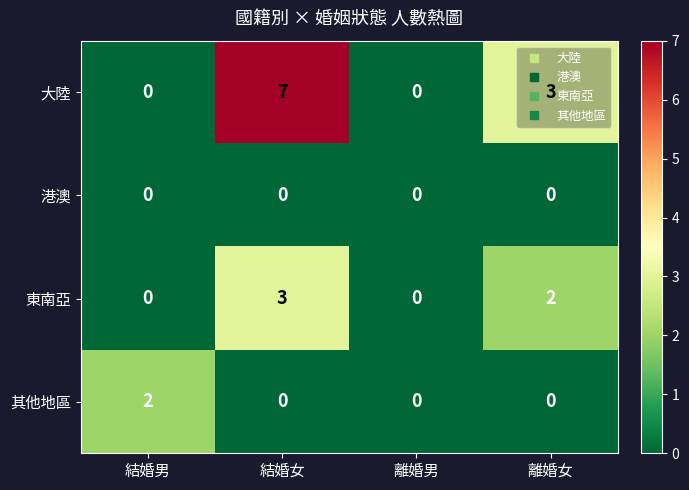

What is the difference between the highest and lowest values at 結婚女?

7